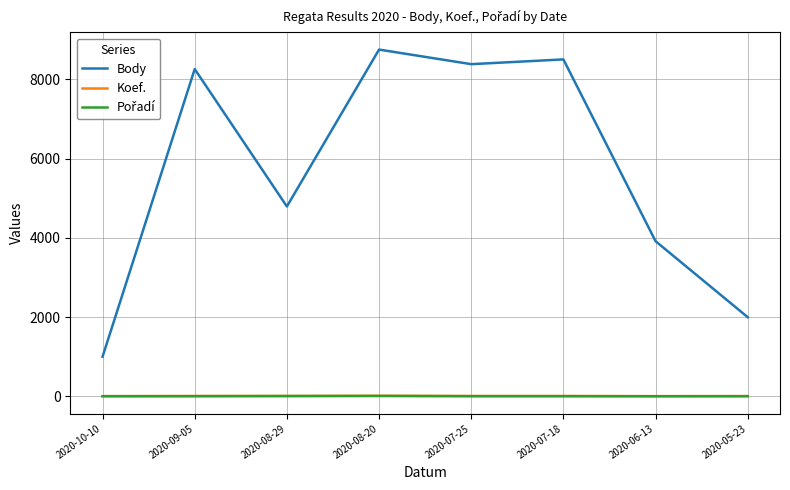

The value of Koef. at 2020-05-23 is 4. True or false?

True